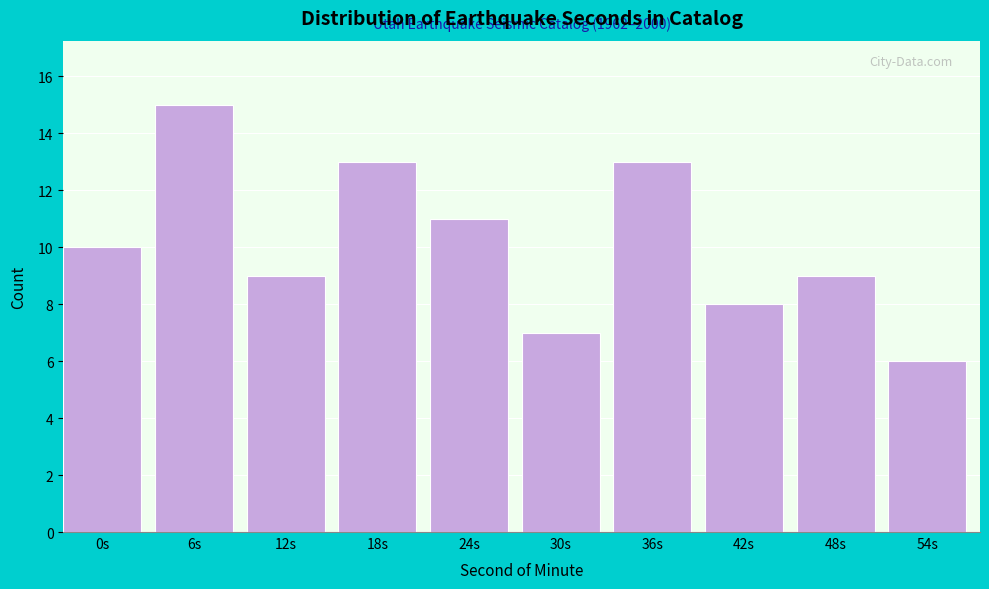

Reading left to right, what are all the values shown in this chart?

0s=10	6s=15	12s=9	18s=13	24s=11	30s=7	36s=13	42s=8	48s=9	54s=6